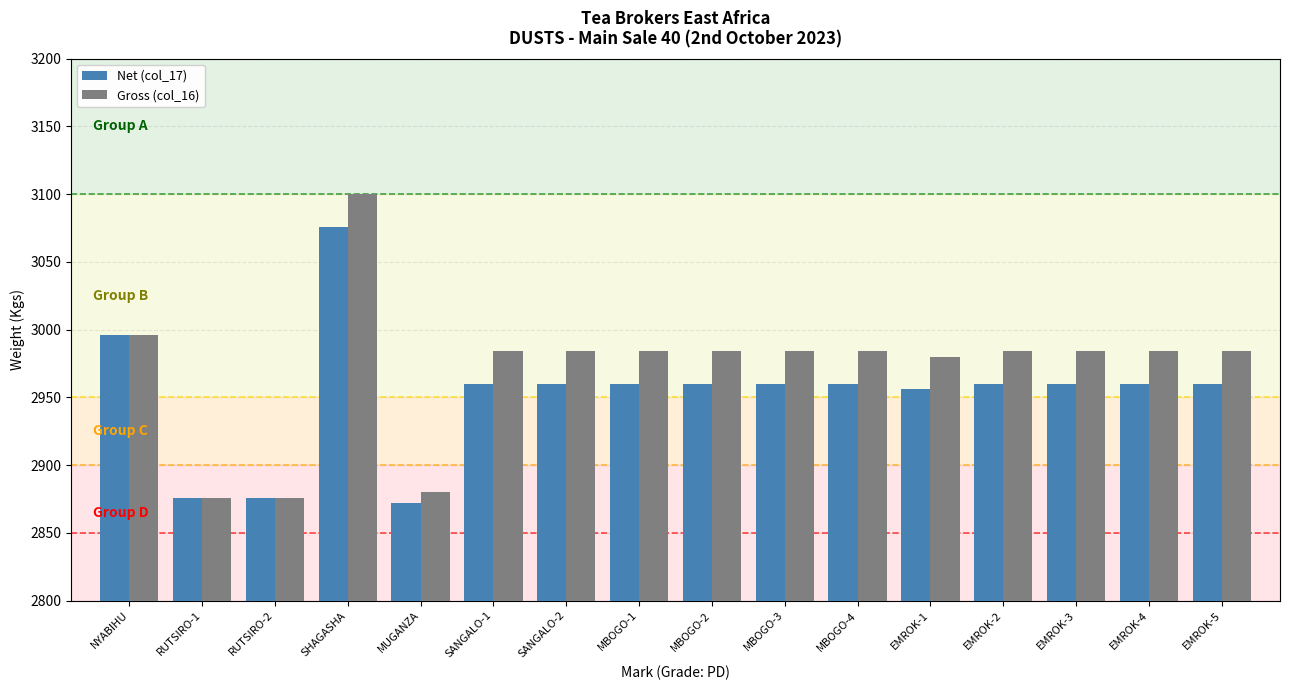

What is the sum of all Net (col_17) values?

47252